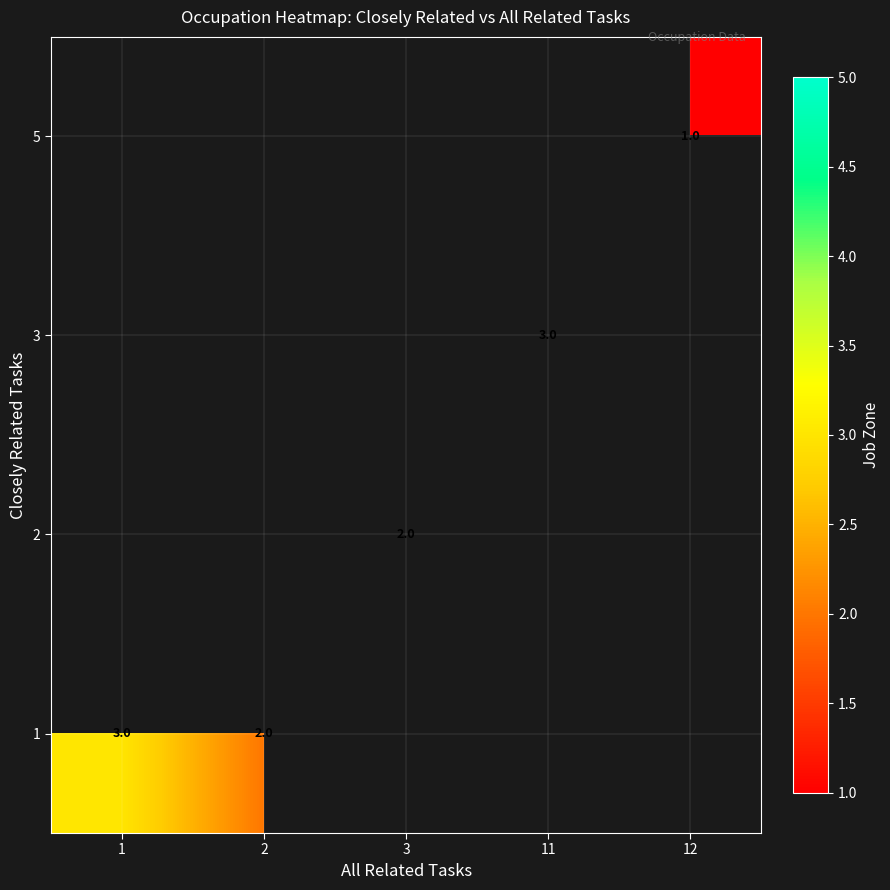

Is it true that 5 equals 1 at 12?

True